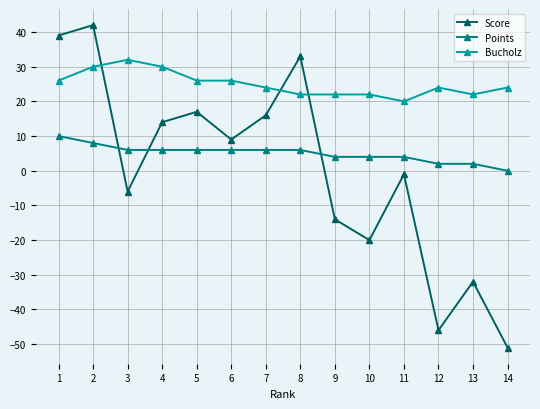

Which series has the widest spread of values?

Score